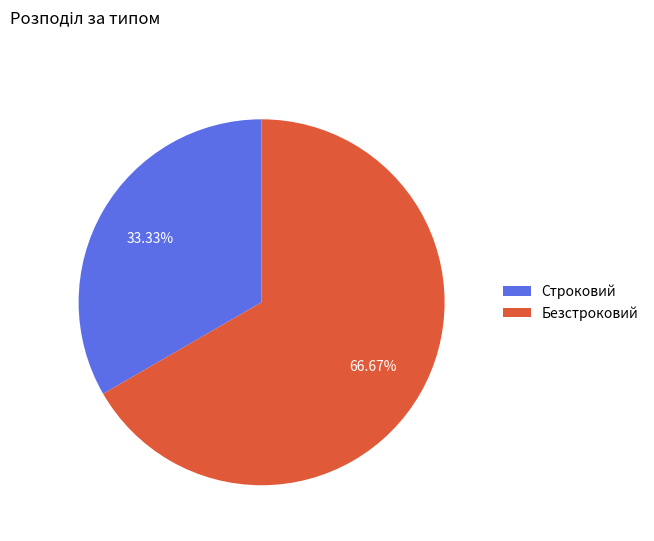

Which has a higher value, Безстроковий or Строковий?

Безстроковий